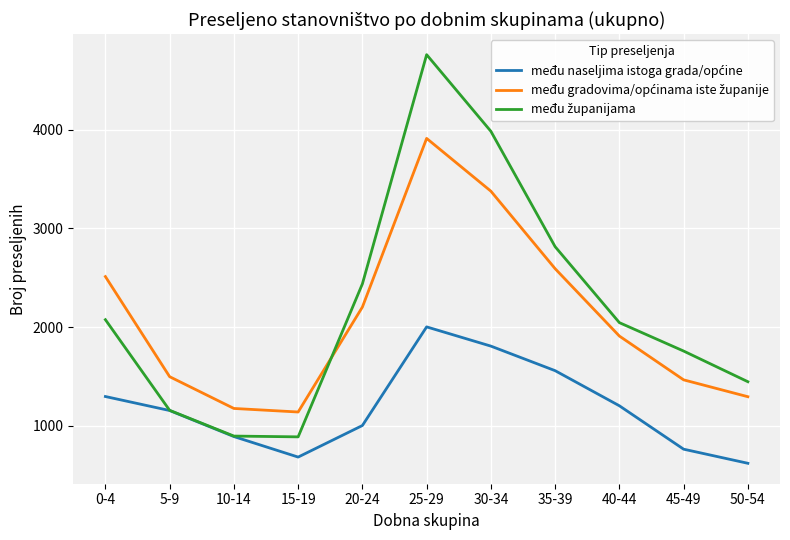

What is the difference between the highest and lowest values at 25-29?

2760